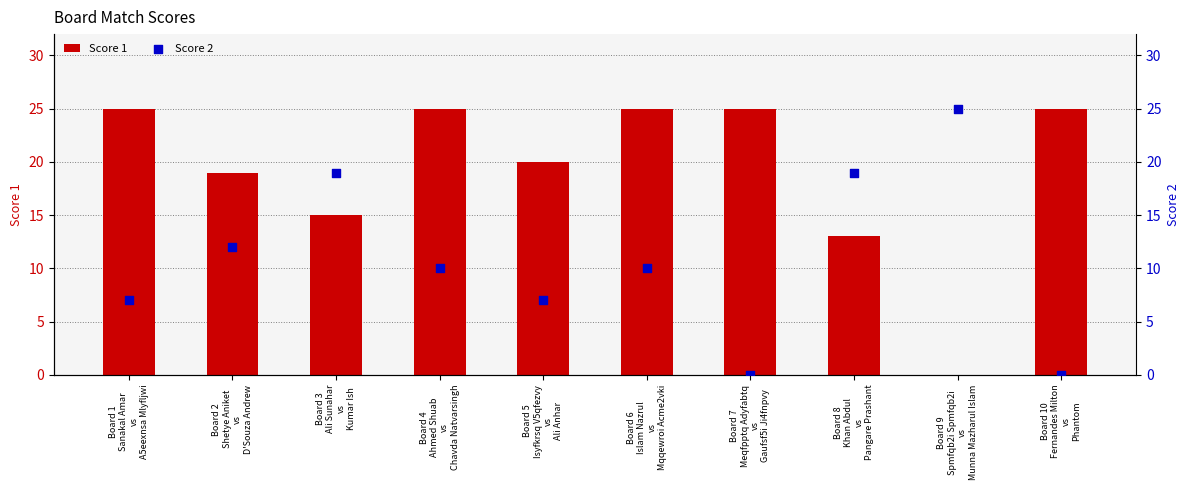

Which series has the largest total across all categories?

Score 1